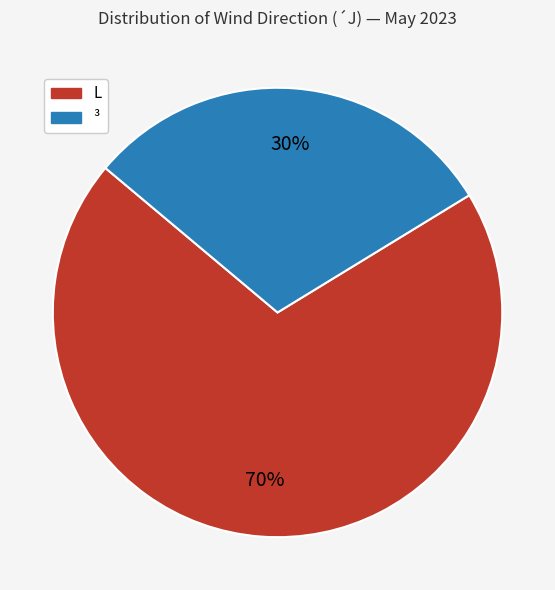

To the nearest percent, what is the average slice percentage?

50%